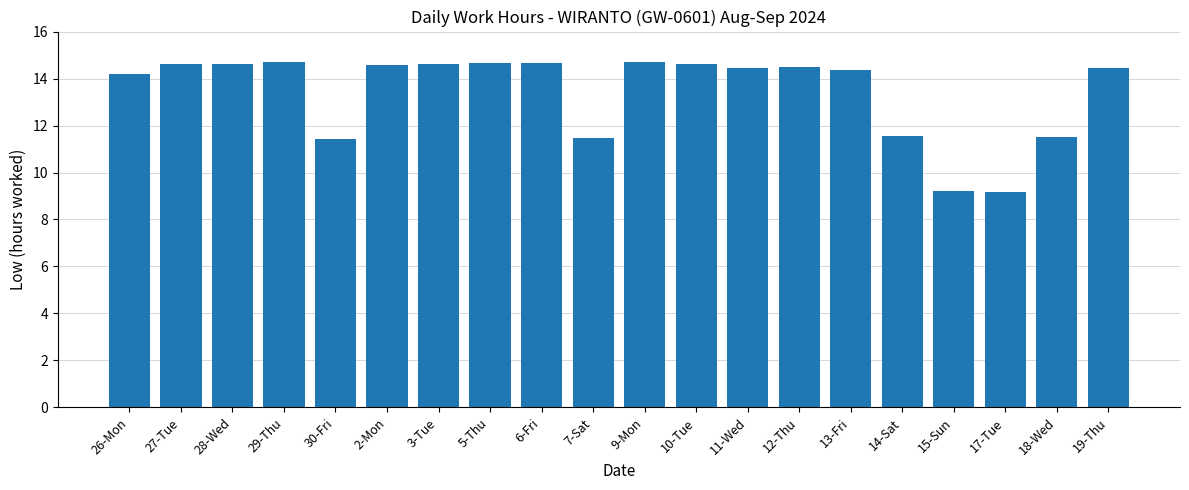

What is the greatest value displayed?

14.7